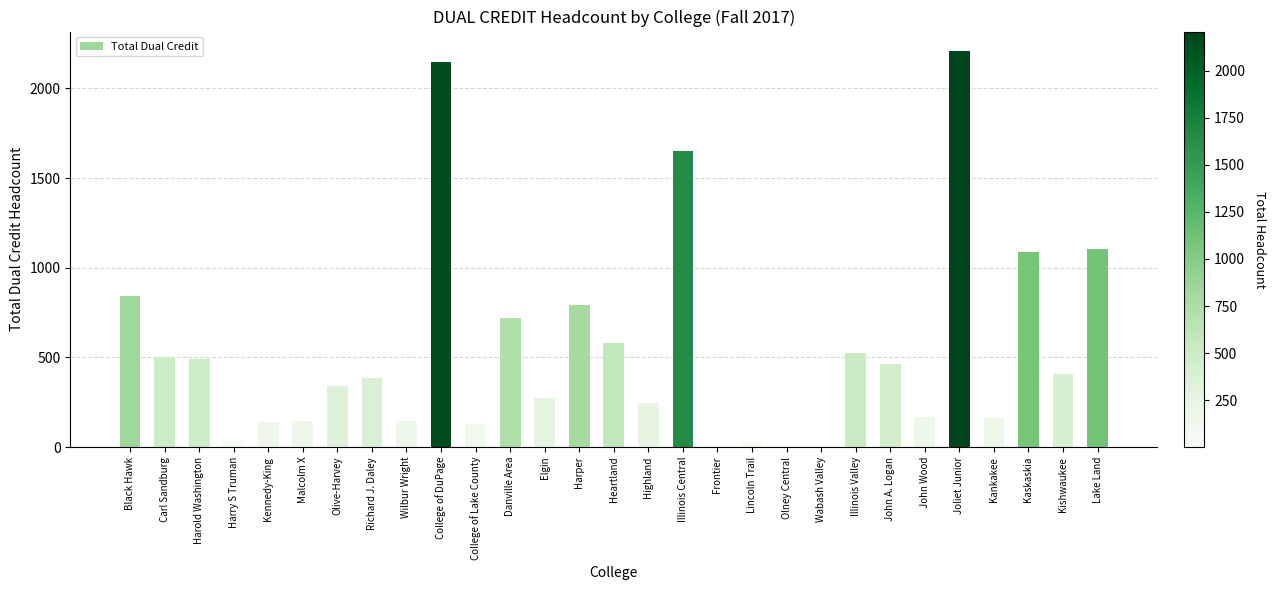

Is it true that the value at Kennedy-King is 210?

False